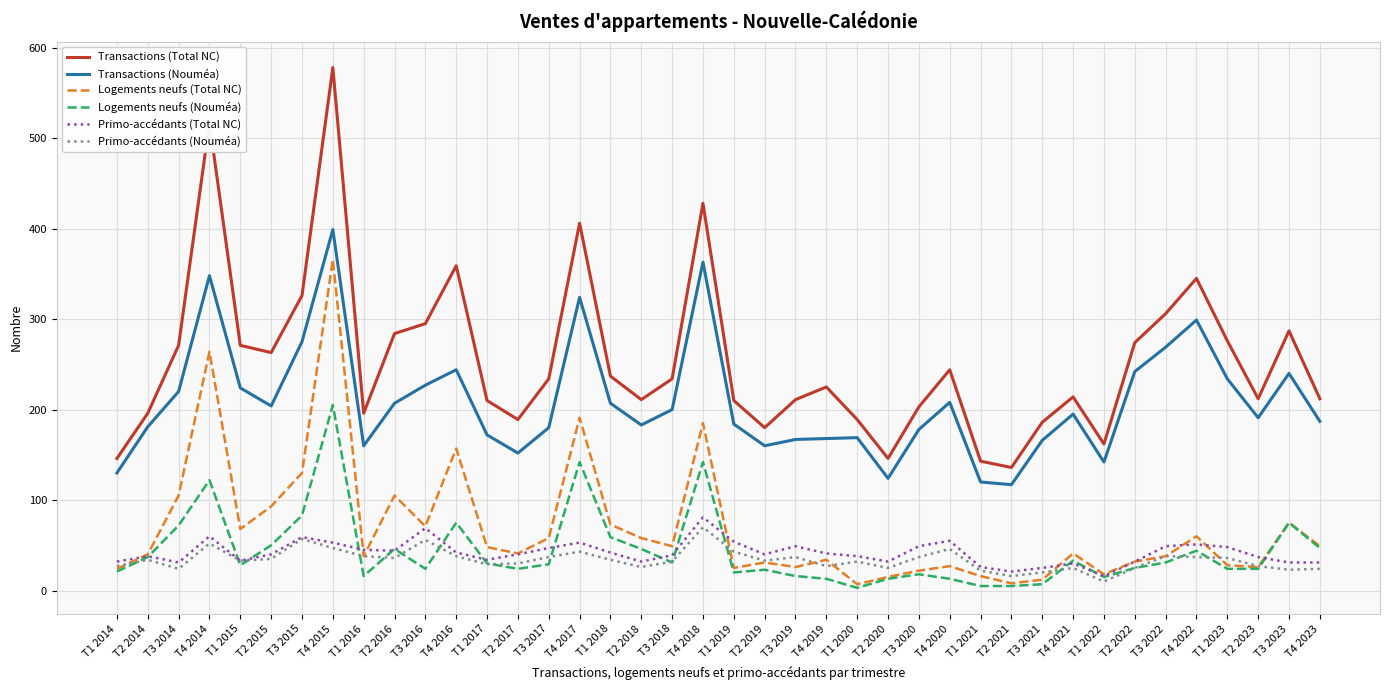

Which series has the largest total across all categories?

Transactions (Total NC)